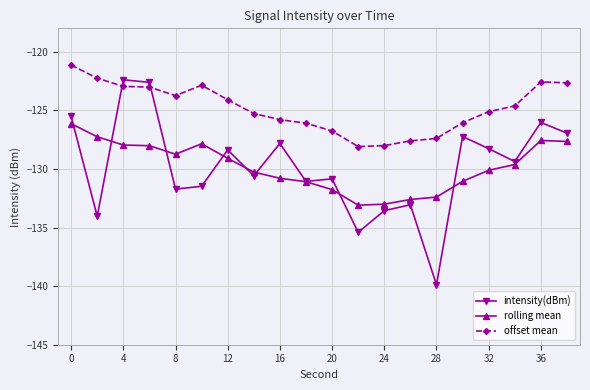

Which series has the largest range (max minus min)?

intensity(dBm)